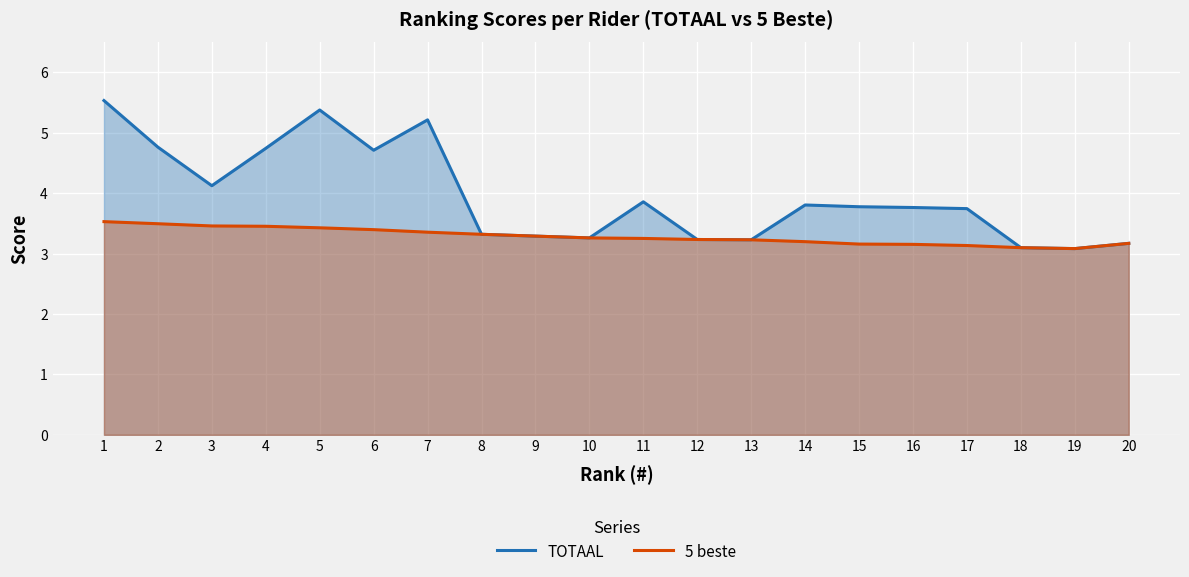

True or false: 5 beste has more than 2 points higher than both neighbors.

False